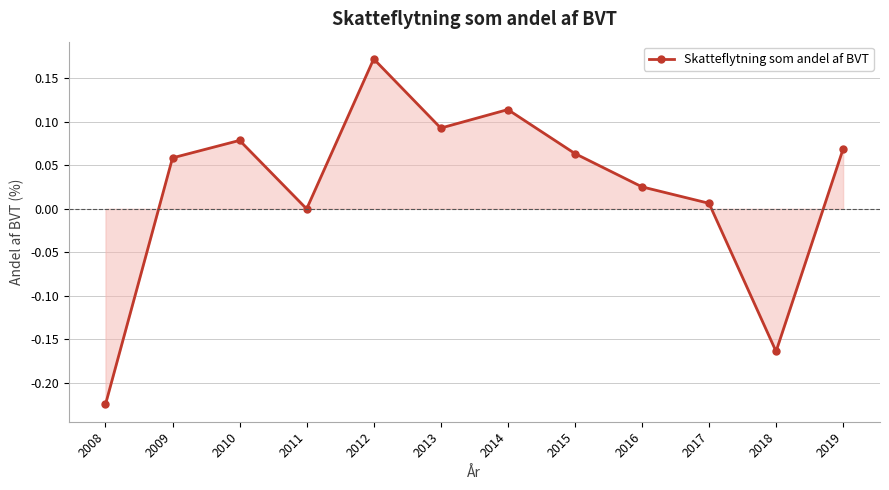

Between 2009 and 2018, which is larger?

2009